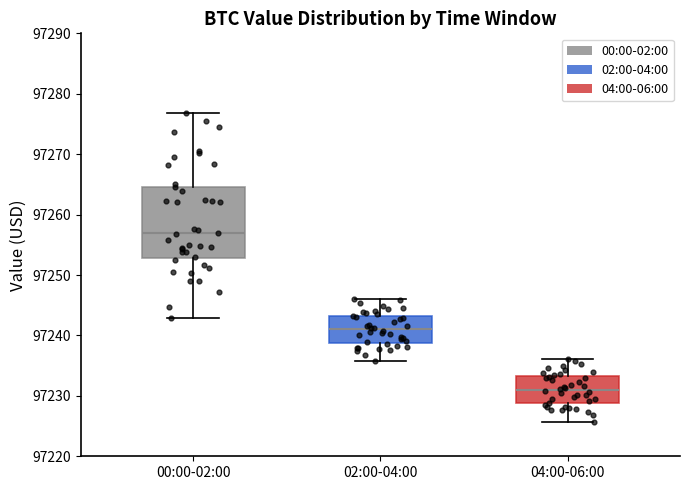

Comparing the boxes themselves (not the whiskers), which one is the tallest?

00:00-02:00